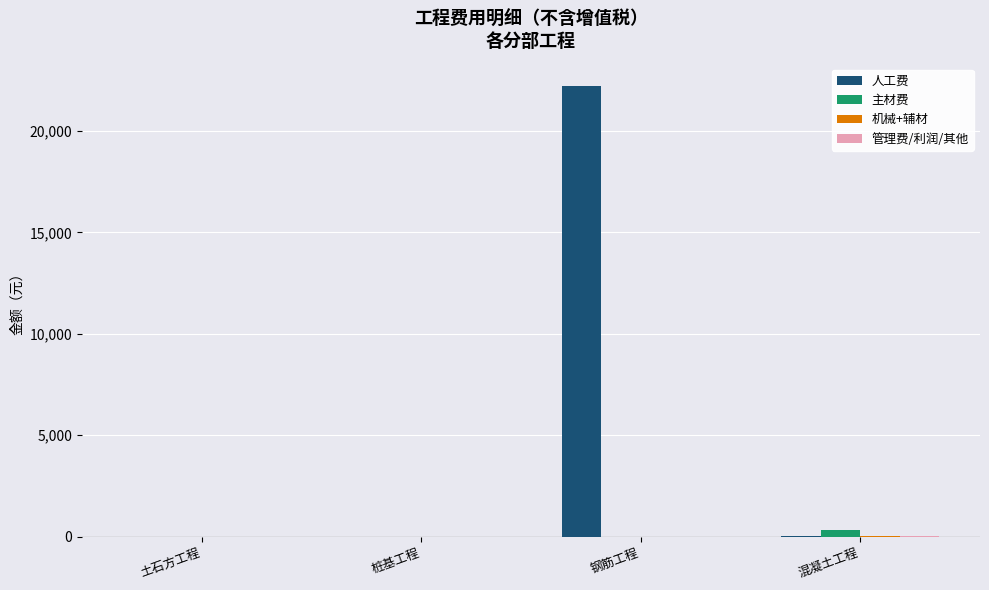

The 人工费 series shows -14585.9 at 桩基工程. True or false?

False